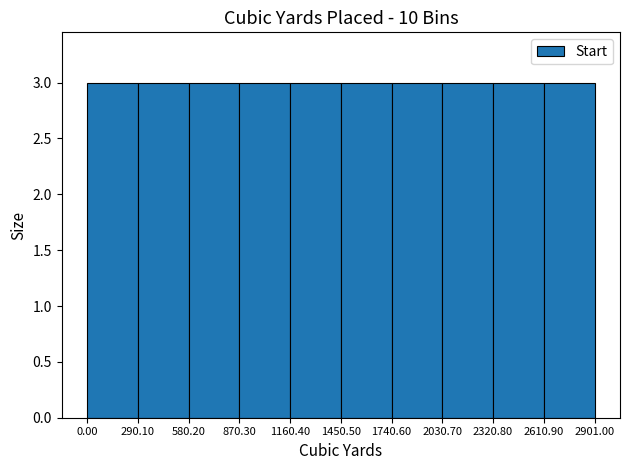

Reading left to right, list every bar in this chart as the range it spans on the x-axis followed by its height. The values are not printed on the chart, so give them approximately, as read against the axis.

0.00 to 290.10: 3
290.10 to 580.20: 3
580.20 to 870.30: 3
870.30 to 1160.40: 3
1160.40 to 1450.50: 3
1450.50 to 1740.60: 3
1740.60 to 2030.70: 3
2030.70 to 2320.80: 3
2320.80 to 2610.90: 3
2610.90 to 2901.00: 3